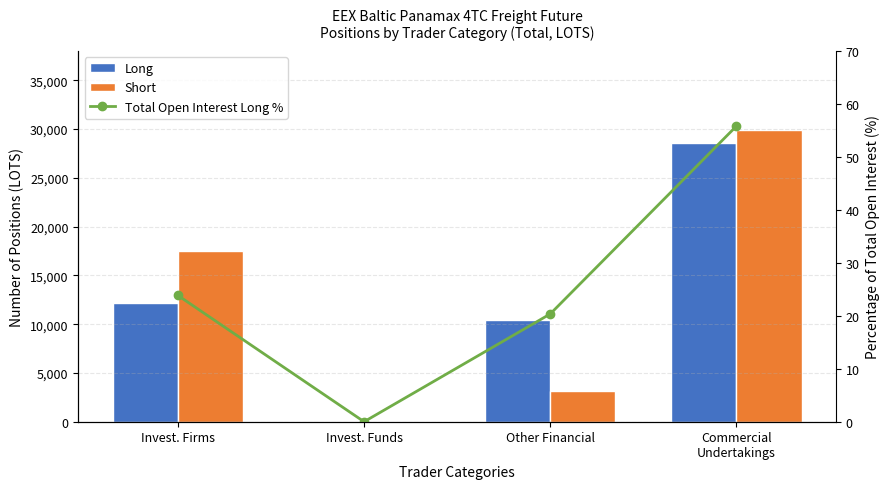

How many values in the Short series are below 17473?

2